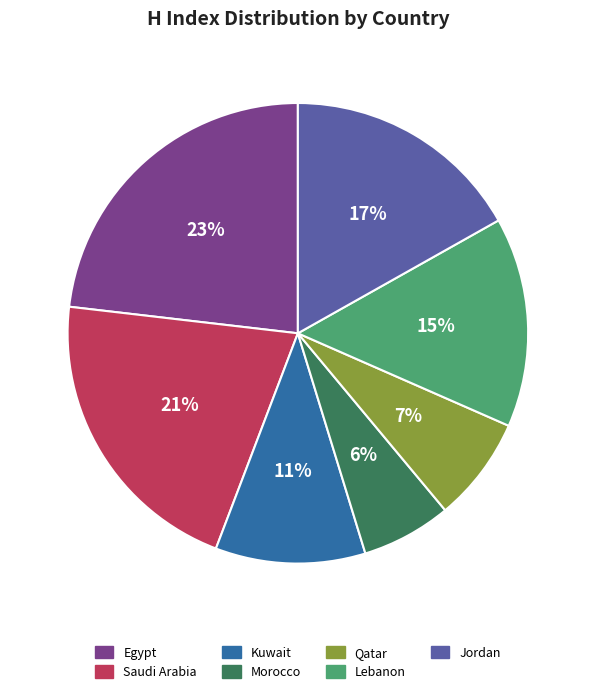

Do Saudi Arabia and Qatar together represent more than half of the pie?

No